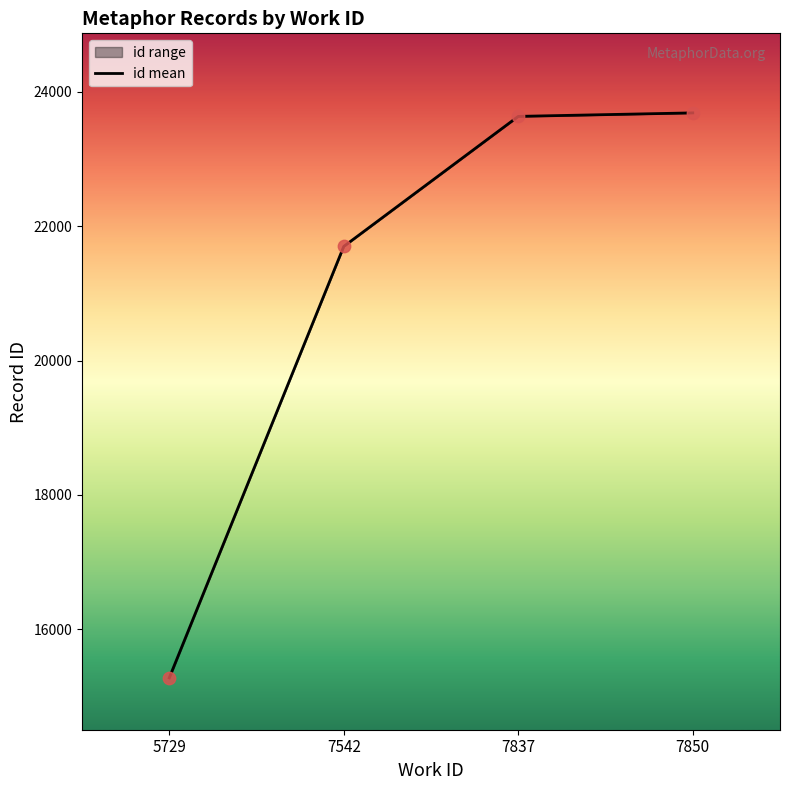

What is the change in value from 7837 to 7850?

+52.0